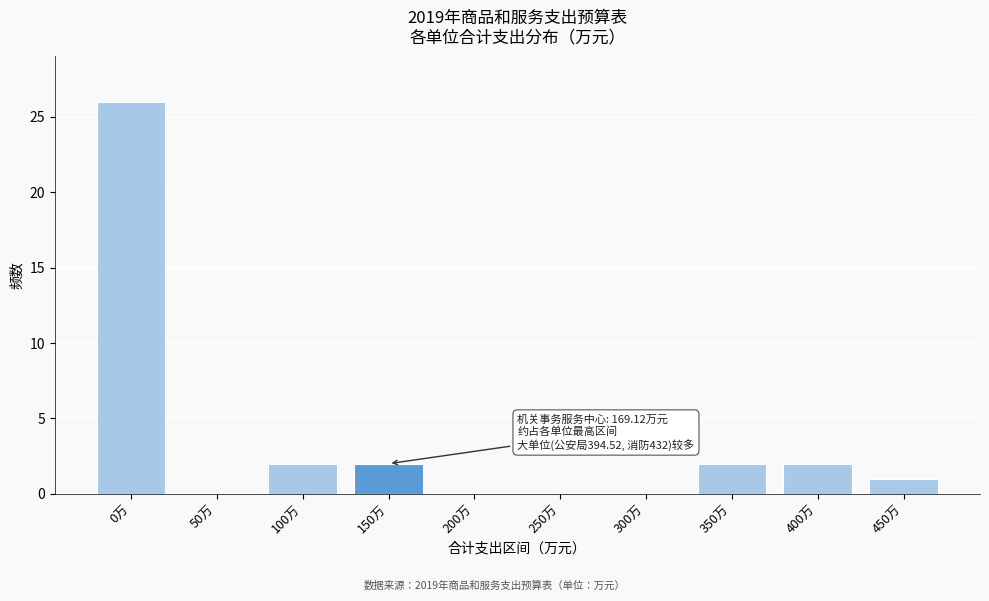

Reading left to right, transcribe all the data shown in this chart.

0万=26	50万=0	100万=2	150万=2	200万=0	250万=0	300万=0	350万=2	400万=2	450万=1